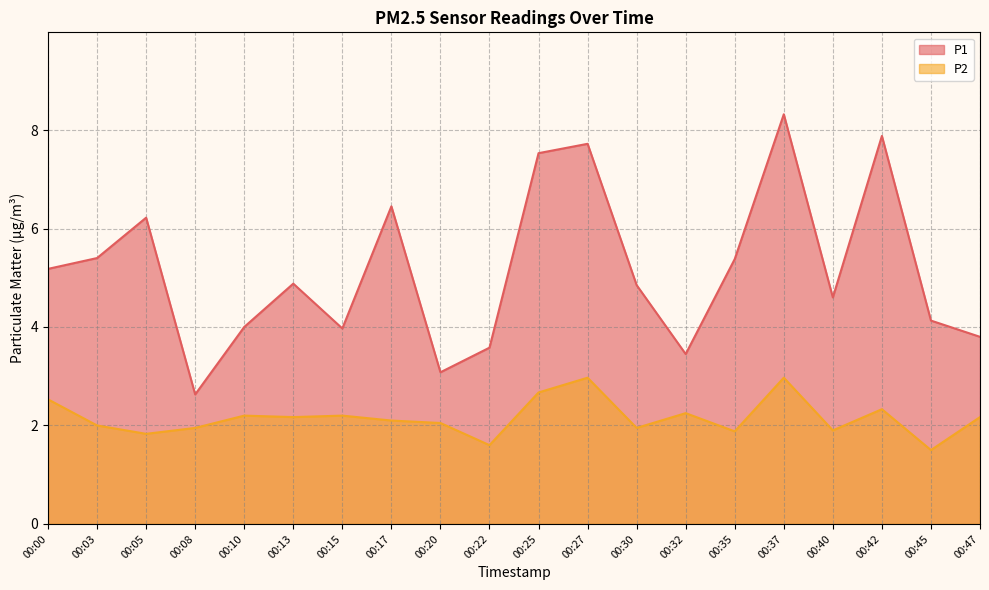

Rank the series at 00:37 from lowest to highest value.

P2, P1